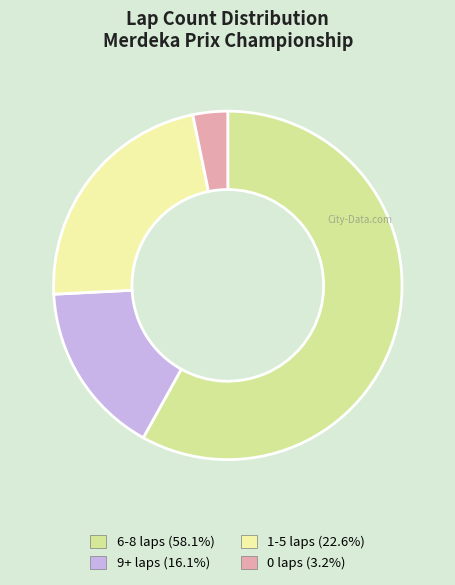

Is there a majority slice in this chart?

Yes